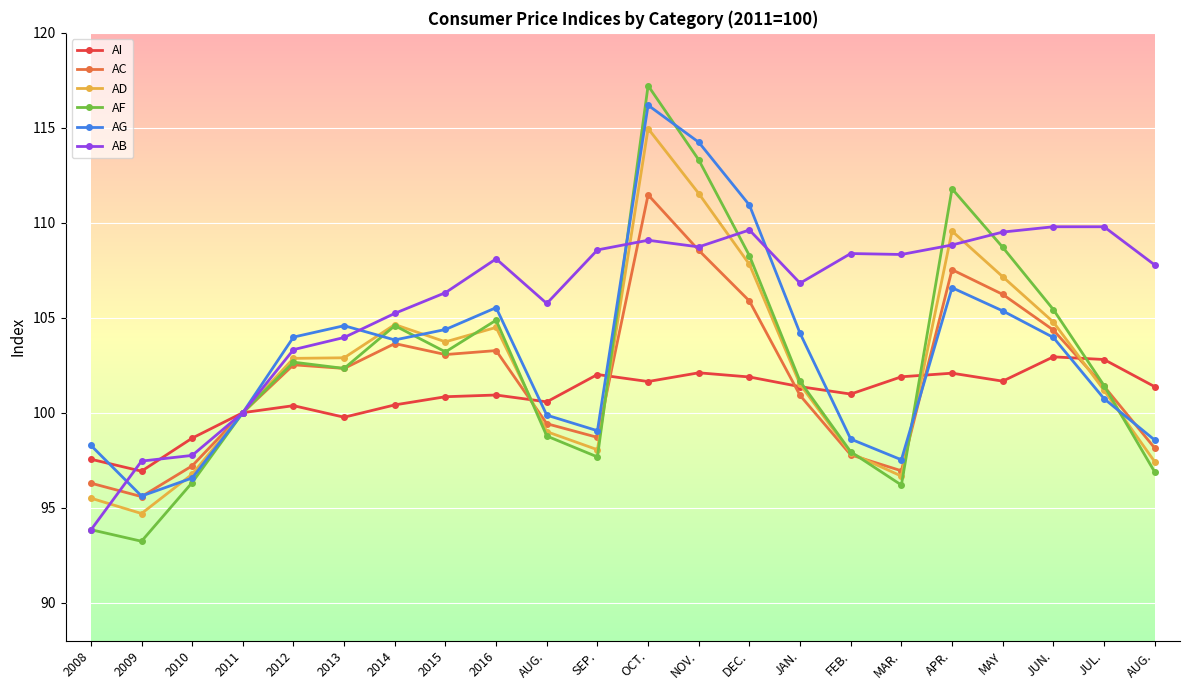

What is the label of the 16th point from the left?

FEB.